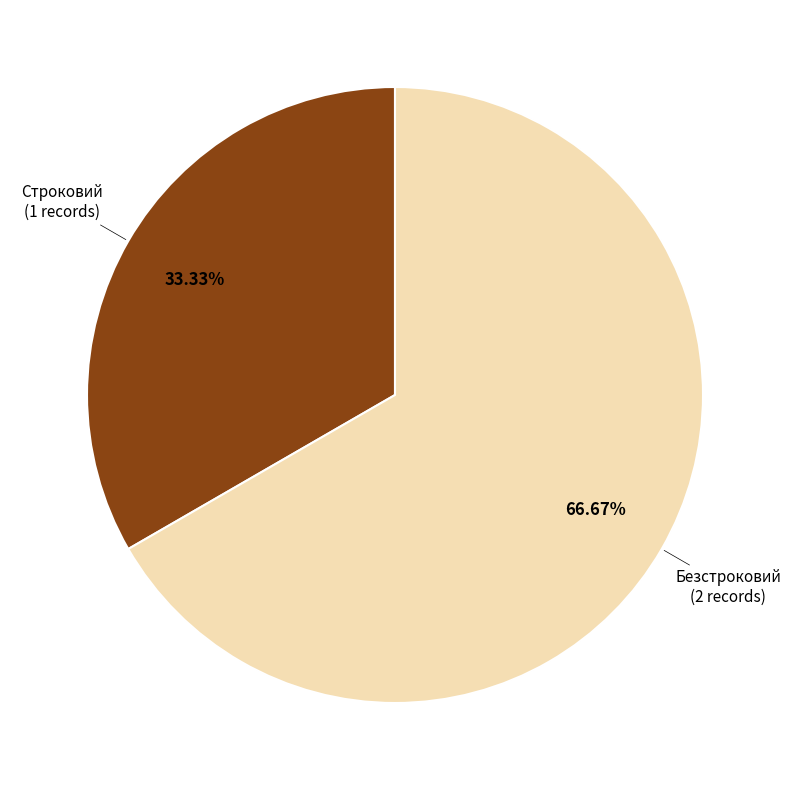

Does any single category account for the majority?

Yes